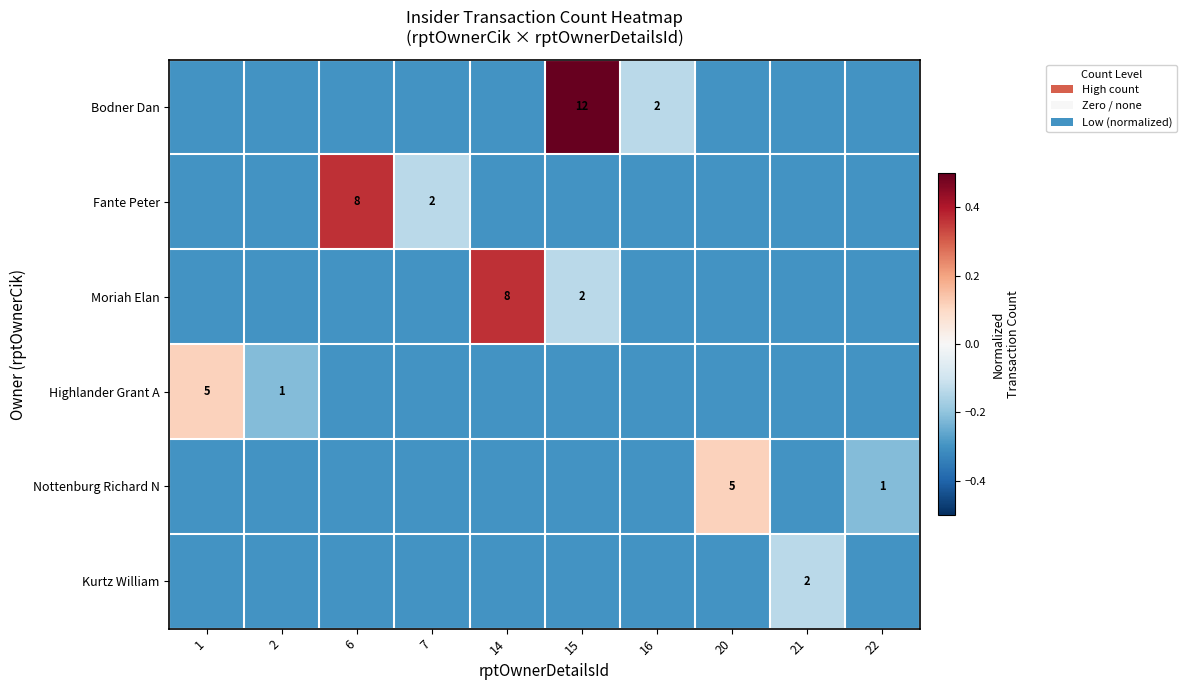

The value of Bodner Dan at 15 is 12.0. True or false?

True